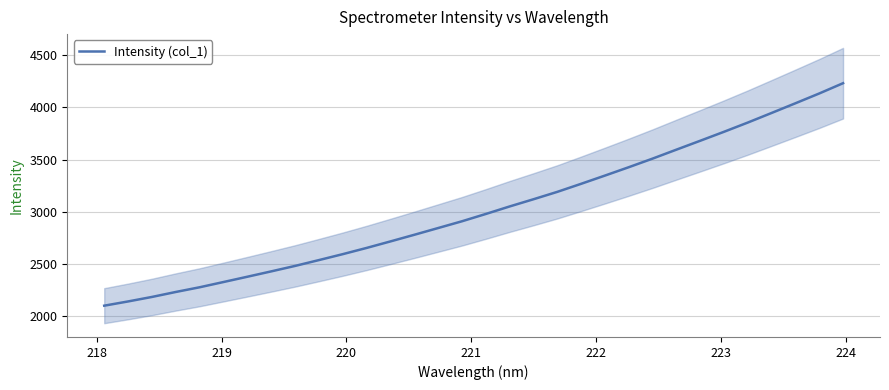

What is the difference between the maximum and minimum values?

2132.9